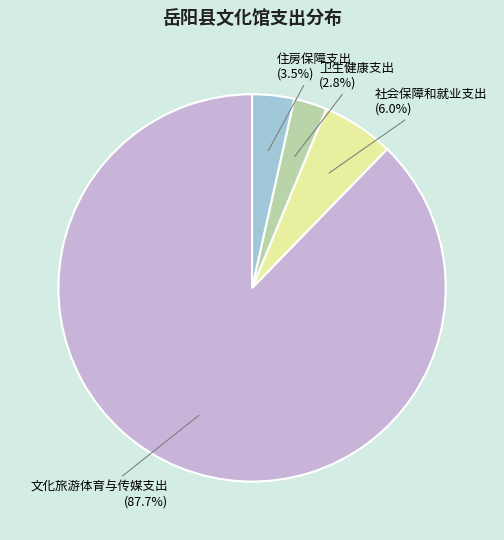

Which category has the biggest portion of the pie?

文化旅游体育与传媒支出